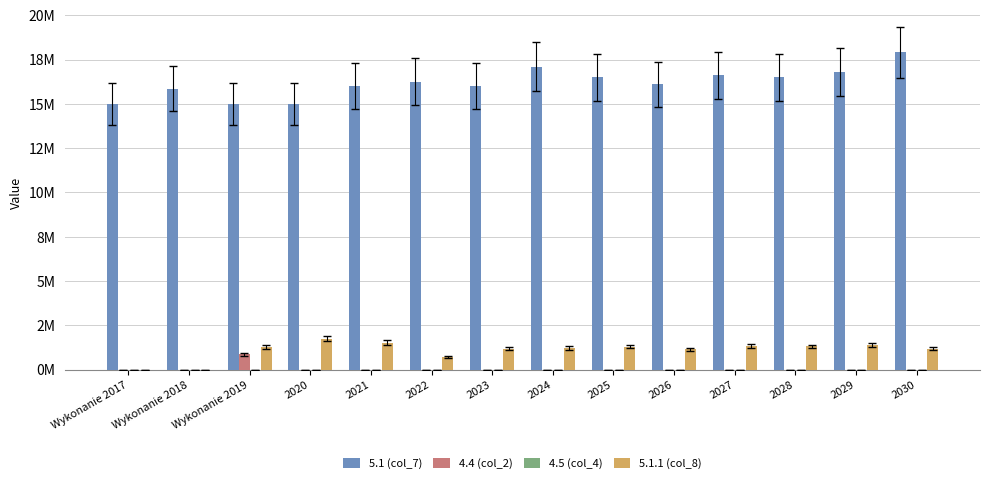

How many bars are there in total?

56